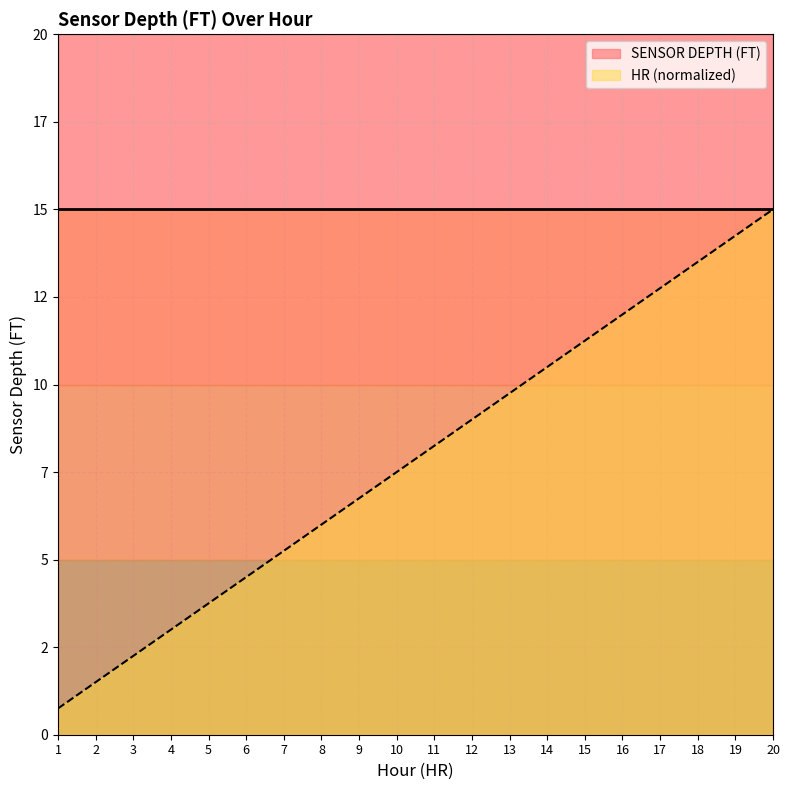

What is the average value?

7.9